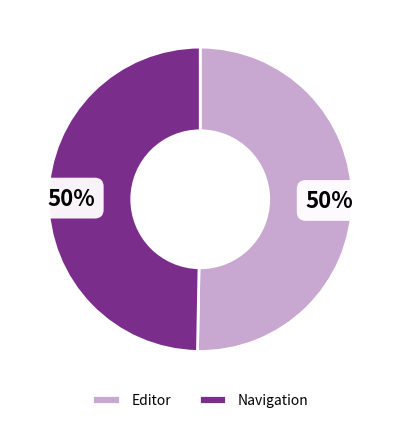

True or false: Editor accounts for 58% of the total.

False